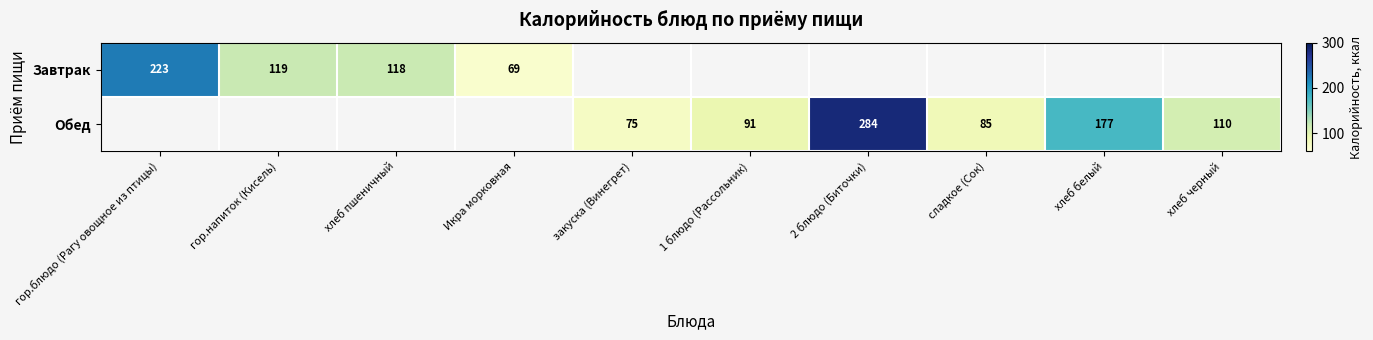

The Обед series shows 177 at хлеб белый. True or false?

True